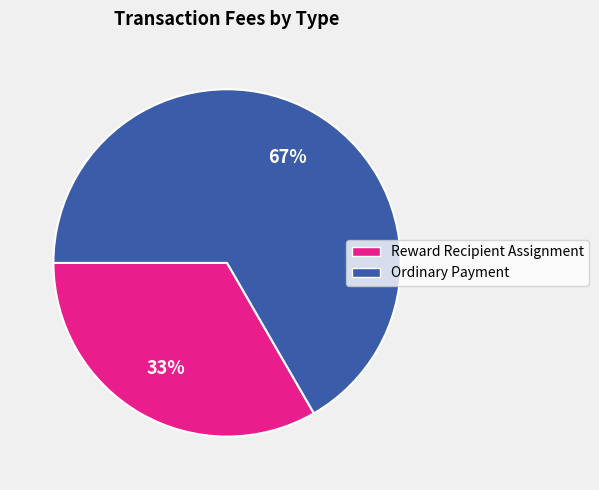

Is there a majority slice in this chart?

Yes